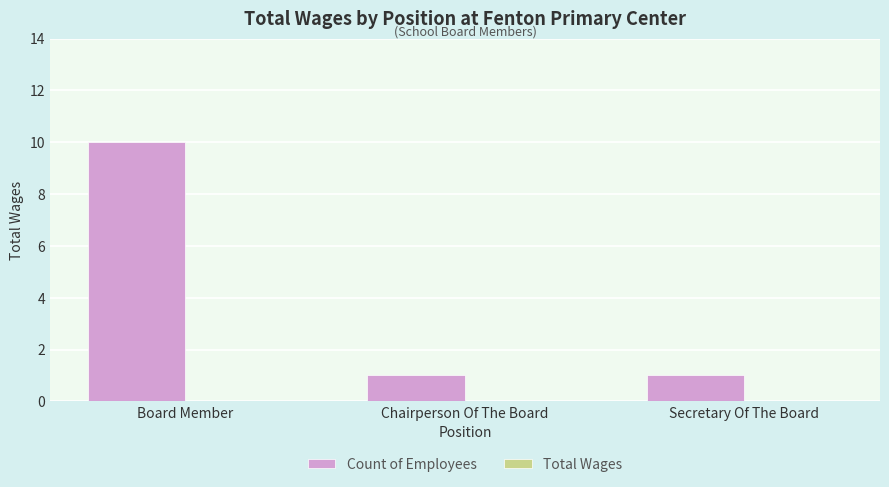

What is the greatest value displayed?

10